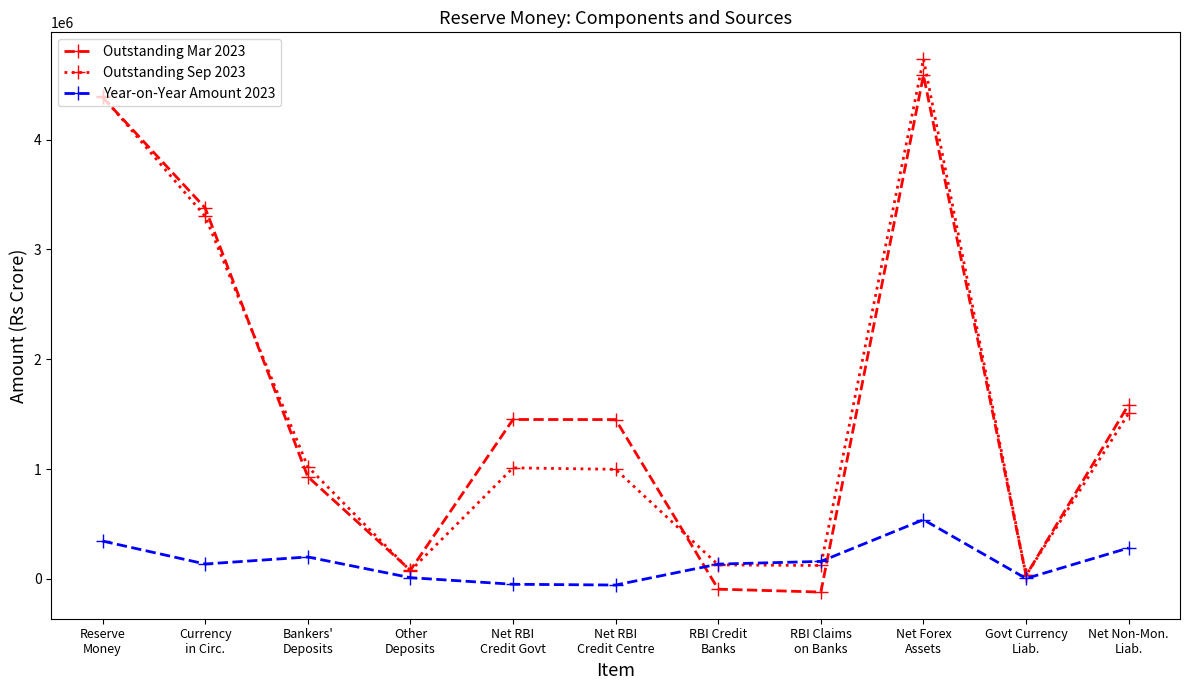

True or false: Year-on-Year Amount 2023 and Outstanding Mar 2023 intersect in this chart.

True